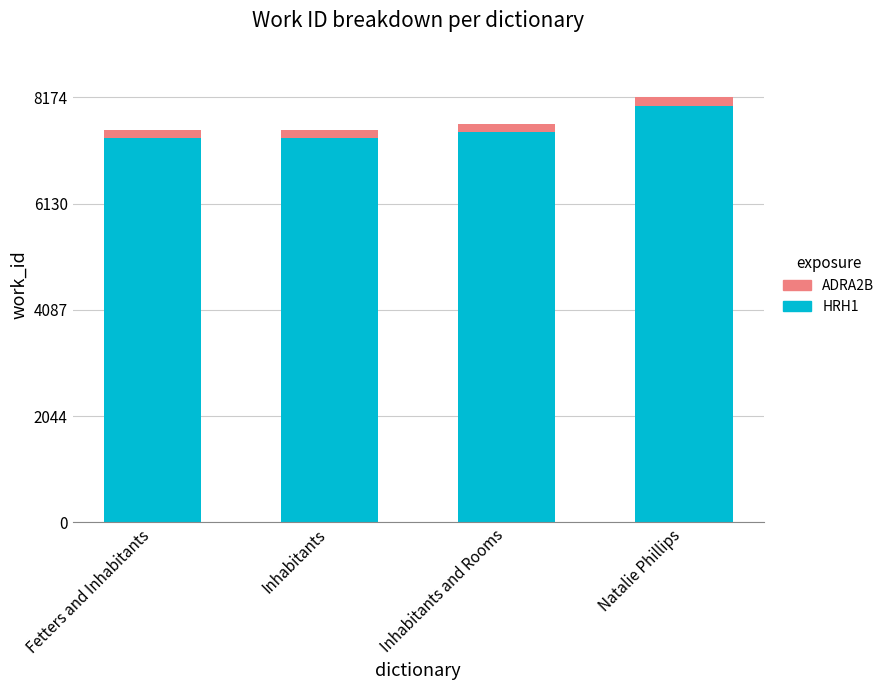

What is the minimum value for HRH1?

7396.1